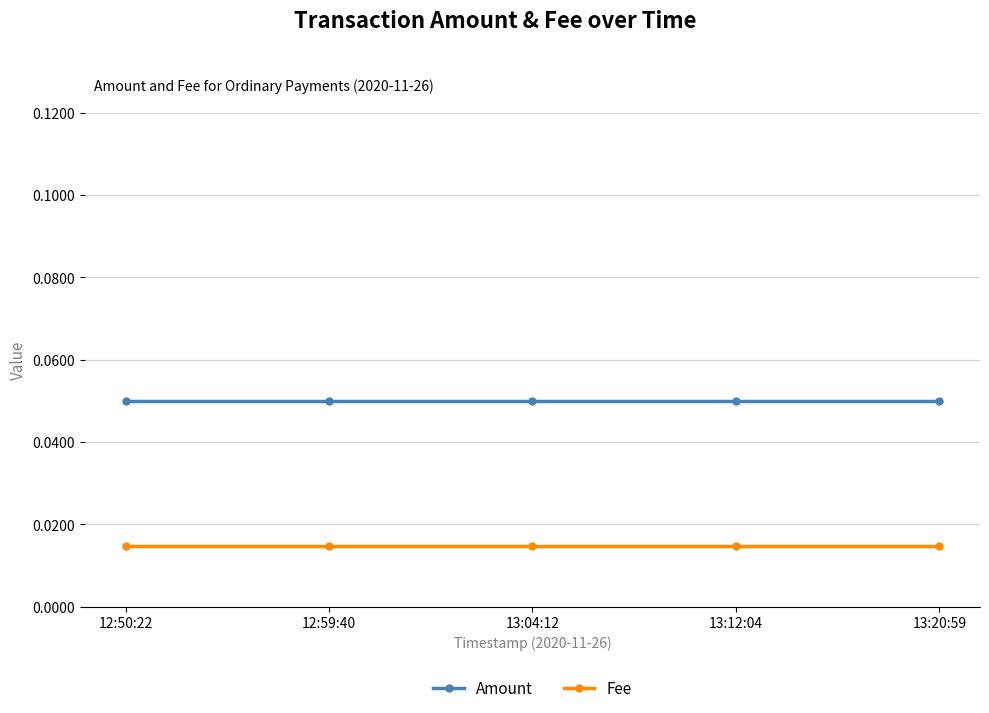

True or false: Fee and Amount intersect in this chart.

False